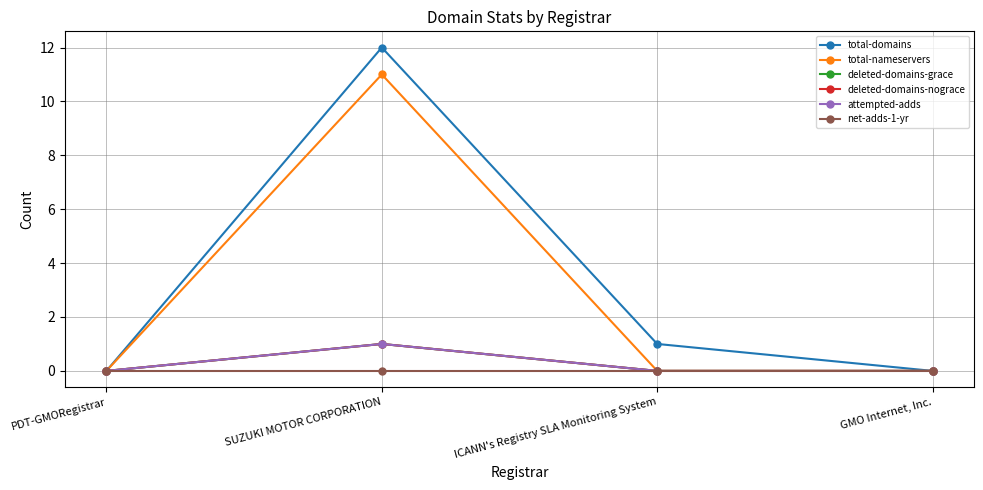

Does the chart have visible grid lines?

Yes